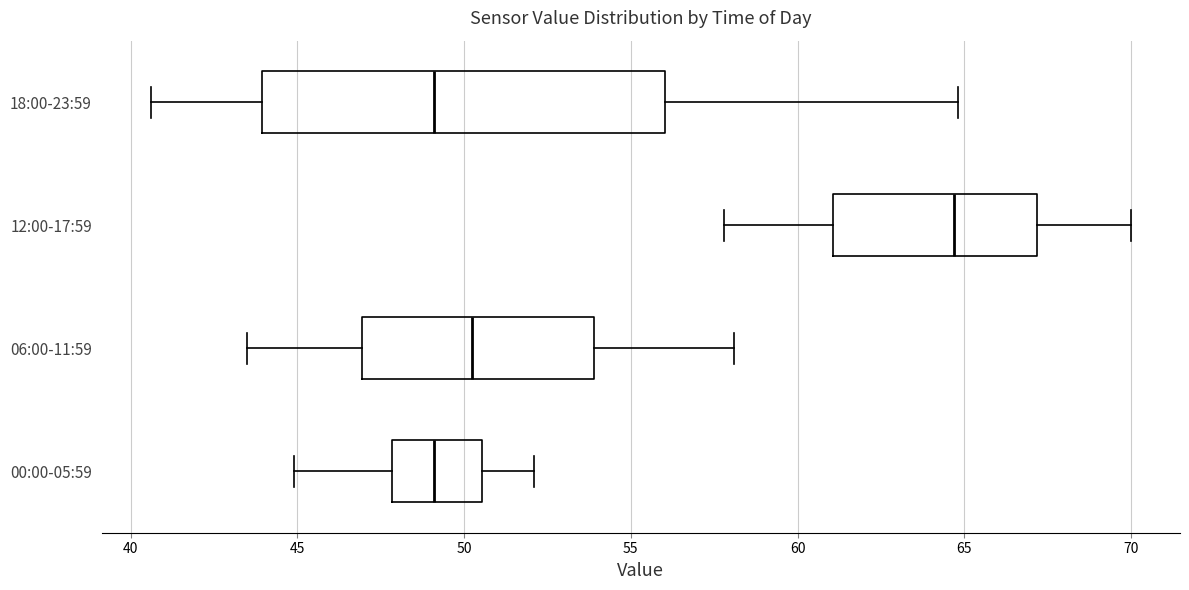

Reading bottom to top, read every box against the x-axis: the position of its median line, the range the box covers, and the ends of its whiskers. The values are not printed on the chart, so give them approximately, as read against the axis.

00:00-05:59: median 49.0, box 48.0 to 50.5, whiskers 45.0 to 52.0
06:00-11:59: median 50.5, box 47.0 to 54.0, whiskers 43.5 to 58.0
12:00-17:59: median 64.5, box 61.0 to 67.0, whiskers 58.0 to 70.0
18:00-23:59: median 49.0, box 44.0 to 56.0, whiskers 40.5 to 65.0